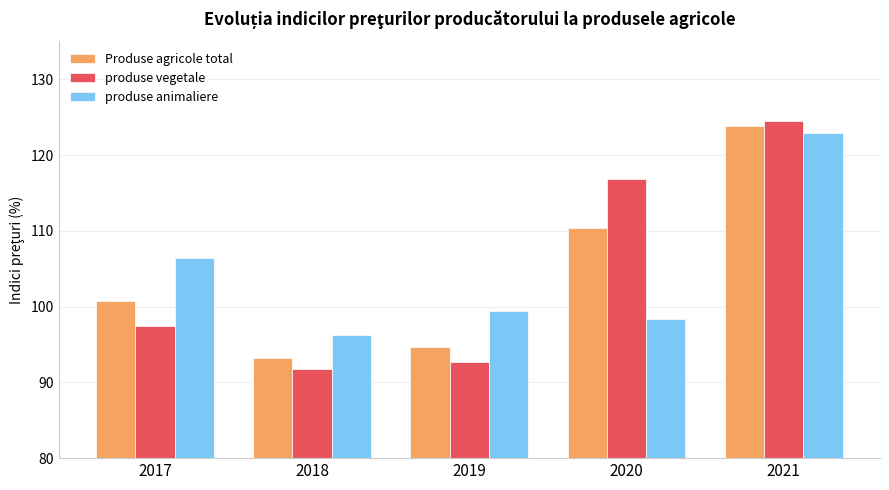

What is the smallest value displayed?

91.8